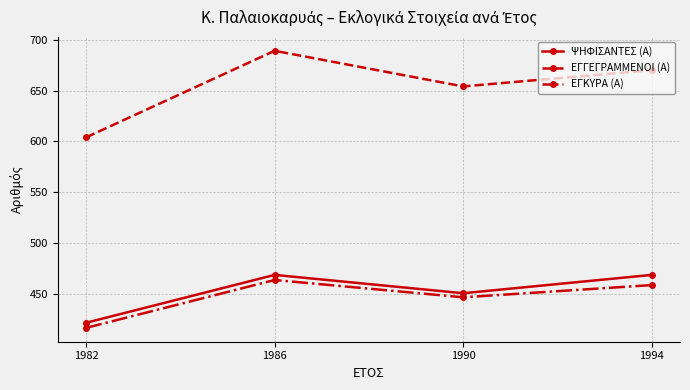

Is it true that ΨΗΦΙΣΑΝΤΕΣ (Α) equals 823 at 1994?

False